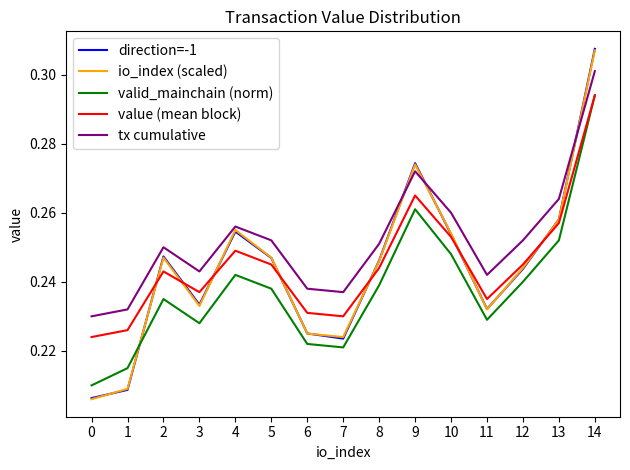

True or false: tx cumulative and valid_mainchain (norm) intersect in this chart.

False